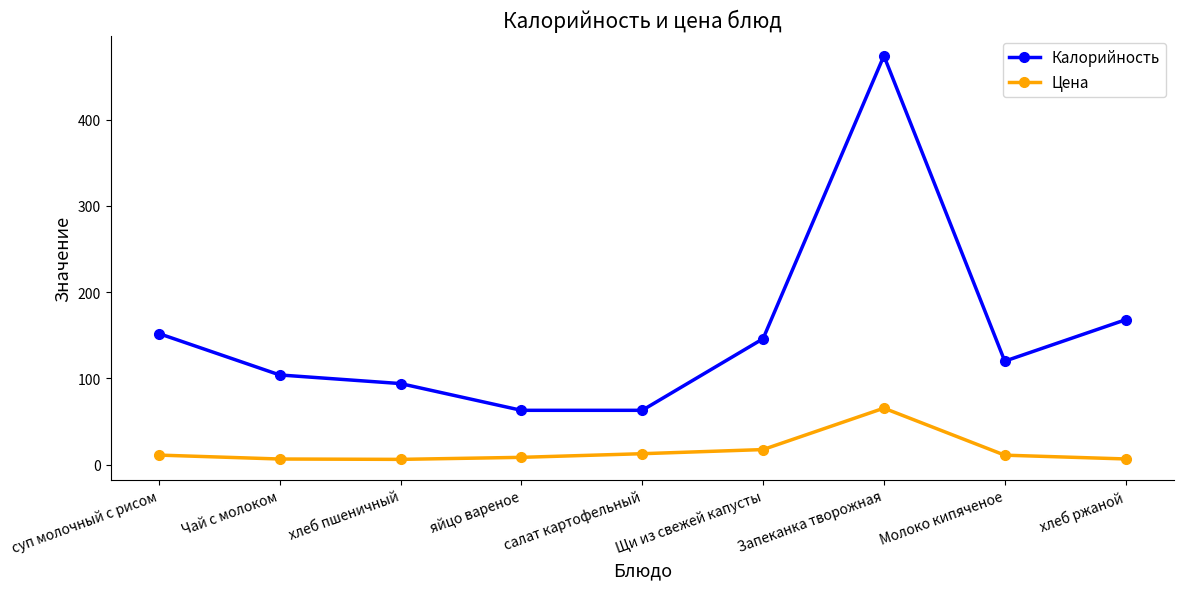

What is the difference between the second highest and minimum values in the Калорийность series?

105.0